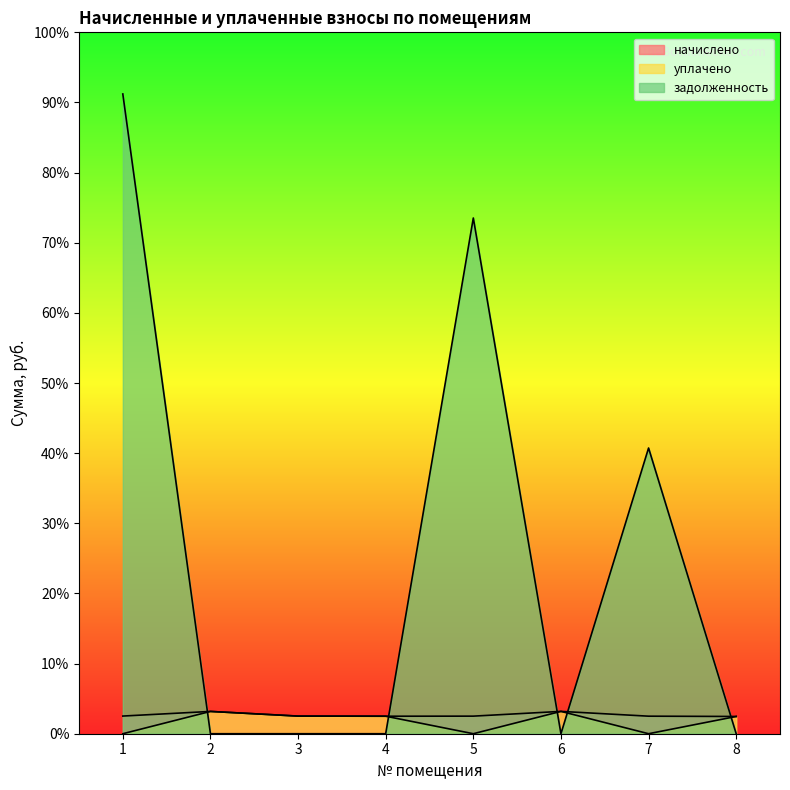

How many categories are shown in the chart?

8